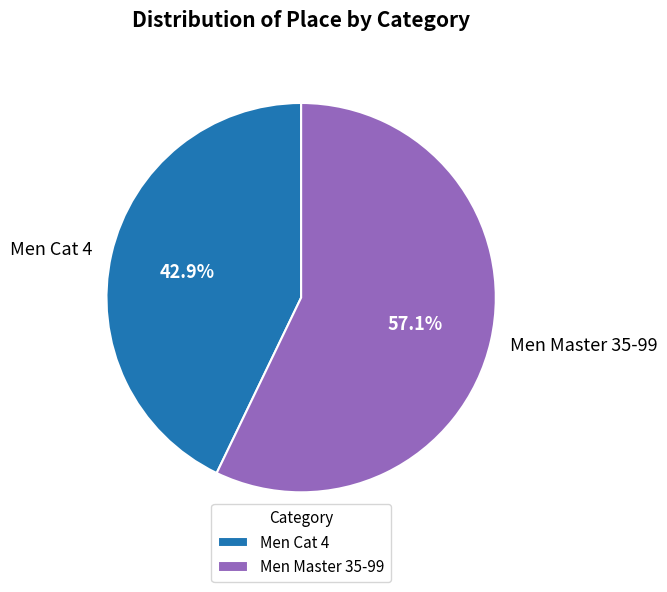

To the nearest percent, what is the average slice percentage?

50%